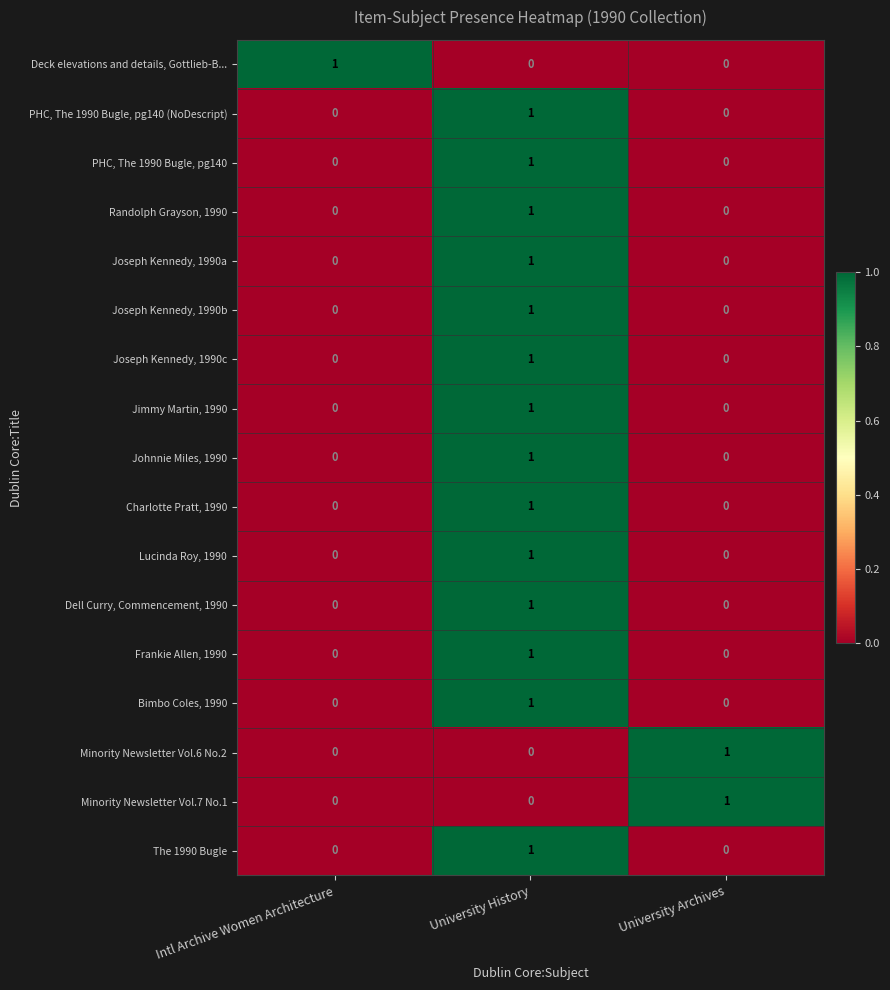

What is the maximum value shown in the chart?

1